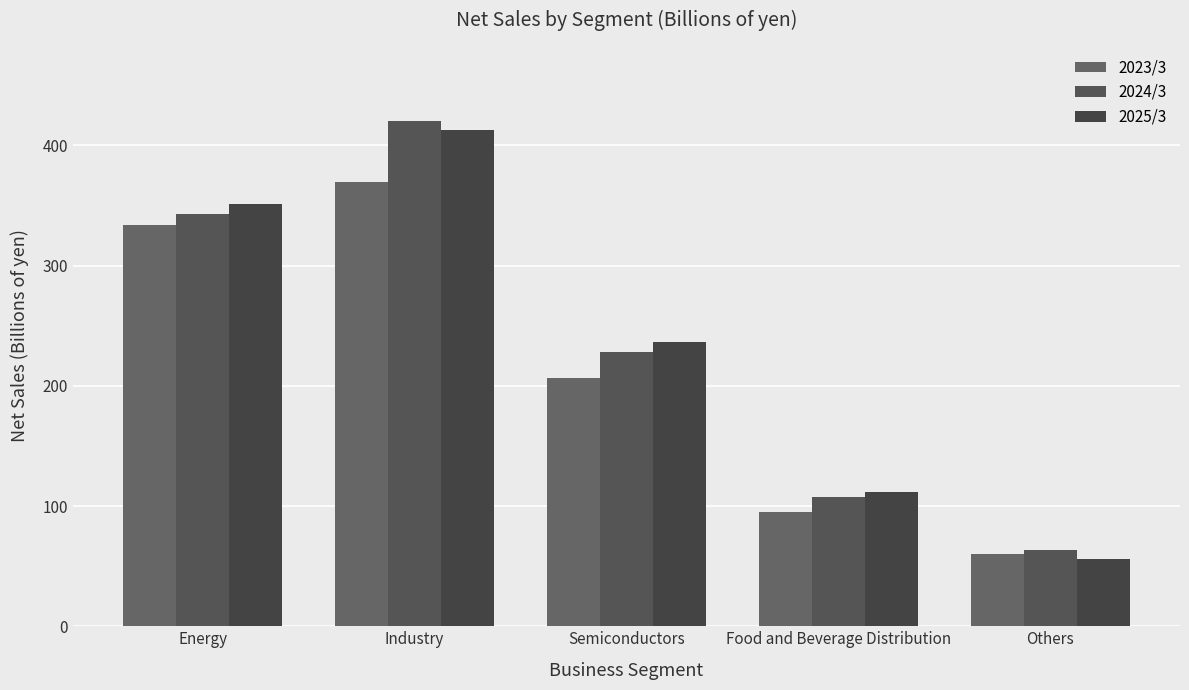

Reading left to right, transcribe all the data shown in this chart.

2023/3: Energy=333.3	Industry=369.8	Semiconductors=206.2	Food and Beverage Distribution=95.3	Others=59.8
2024/3: Energy=342.8	Industry=419.9	Semiconductors=228.0	Food and Beverage Distribution=107.3	Others=63.2
2025/3: Energy=350.9	Industry=412.4	Semiconductors=236.8	Food and Beverage Distribution=111.5	Others=56.1